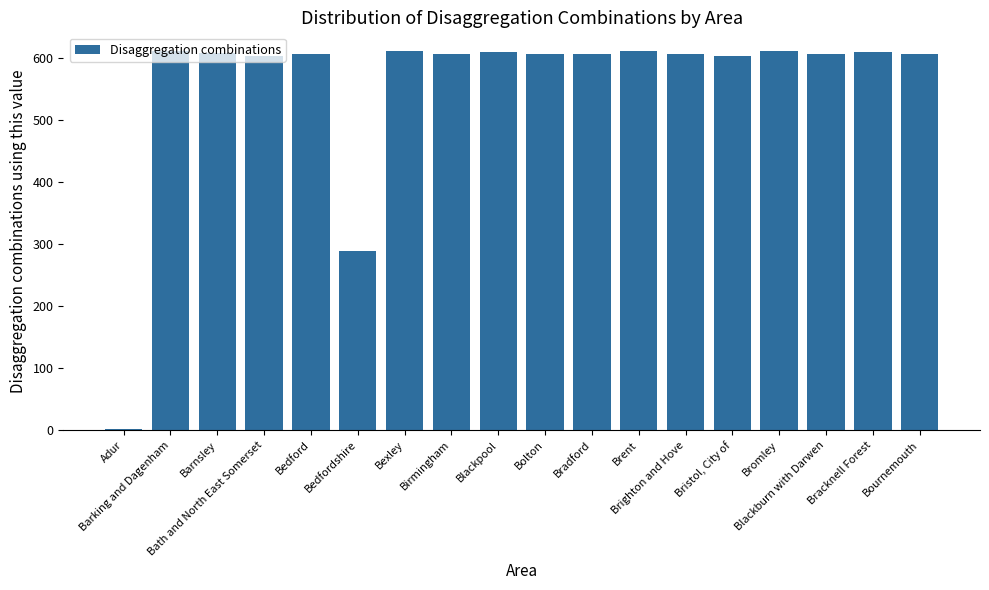

What is the sum of all values?

10012